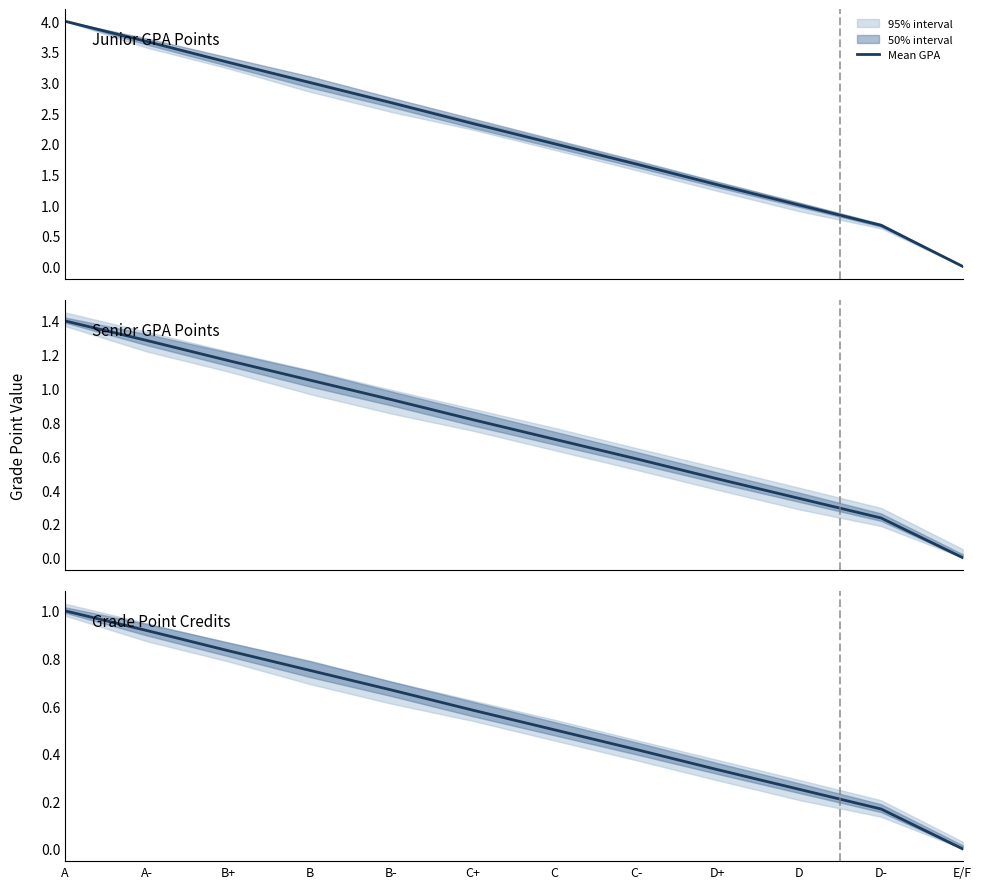

What is the approximate value at C+?

0.6